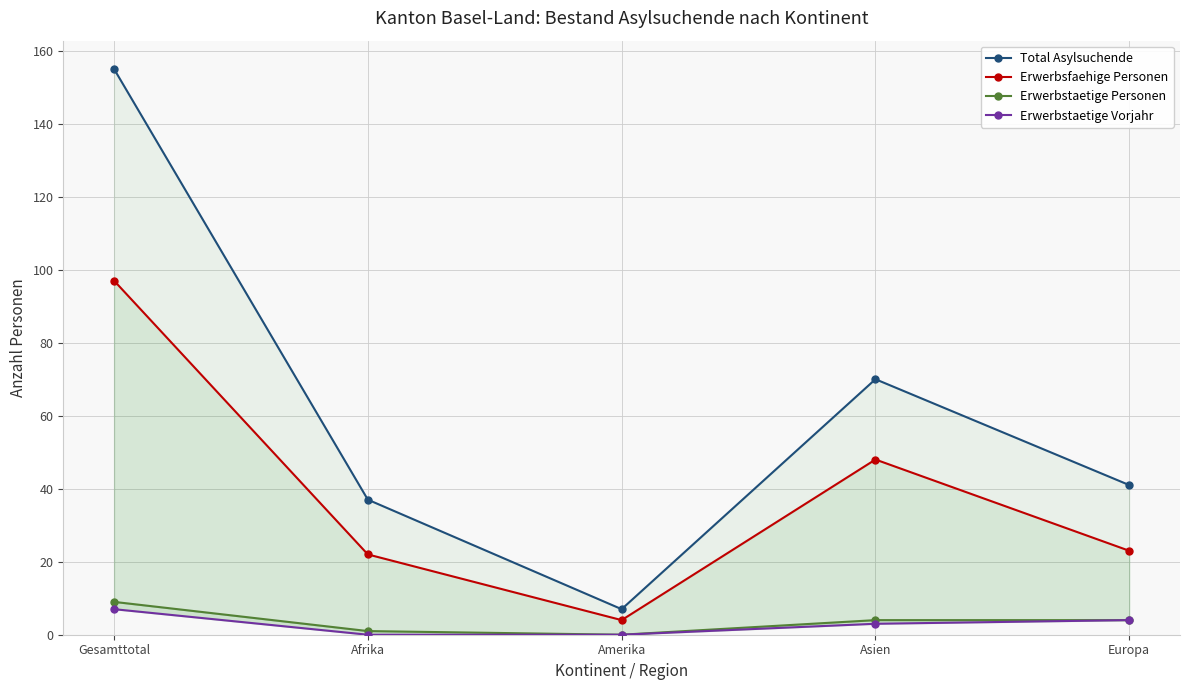

What are all the series names shown in the legend?

Total Asylsuchende, Erwerbsfaehige Personen, Erwerbstaetige Personen, Erwerbstaetige Vorjahr